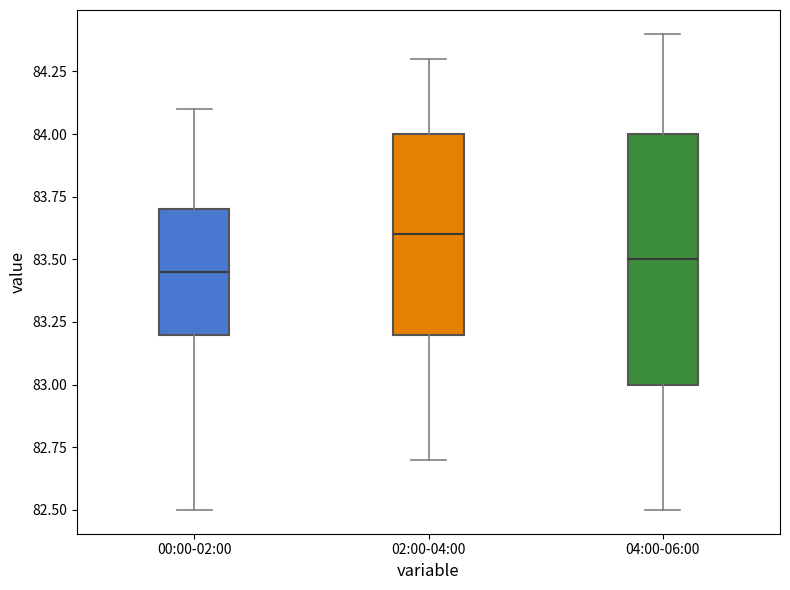

Comparing the boxes themselves (not the whiskers), which one is the tallest?

04:00-06:00